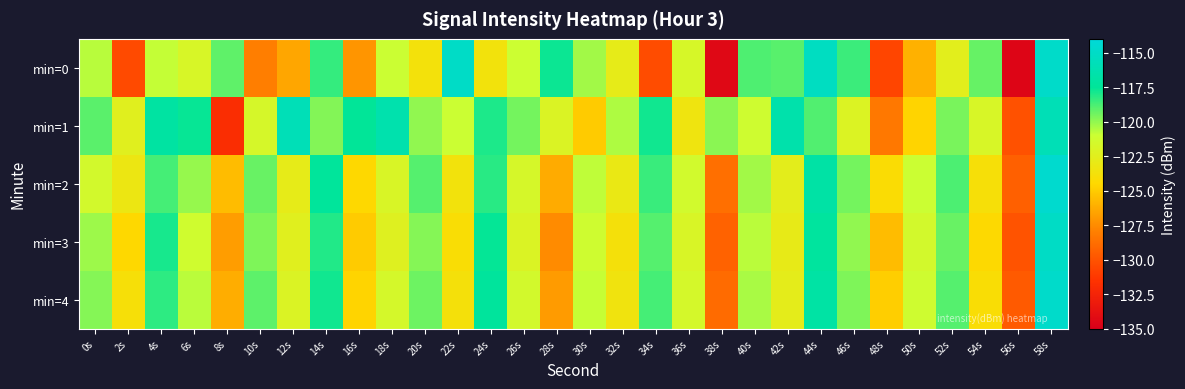

Which series has the largest total across all categories?

min=1